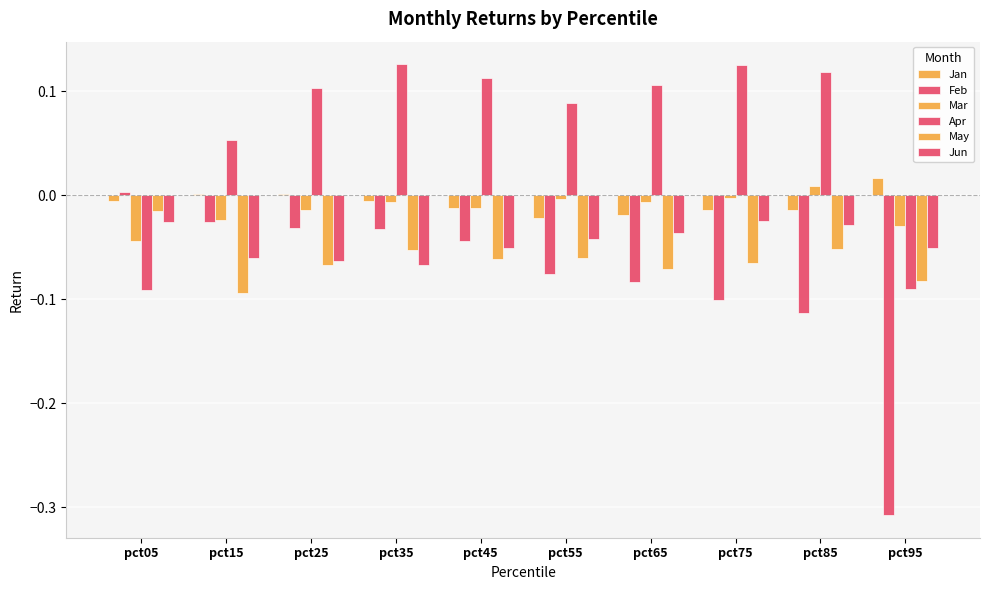

What is the smallest value displayed?

-0.3